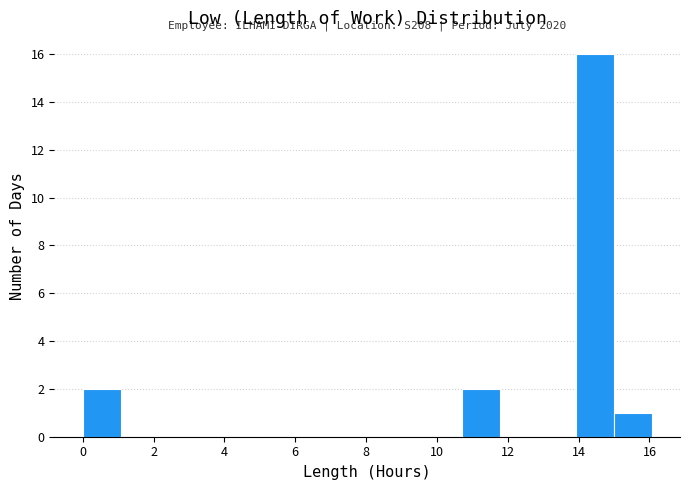

Over which range of the x-axis is the bar tallest?

14.0 to 15.0